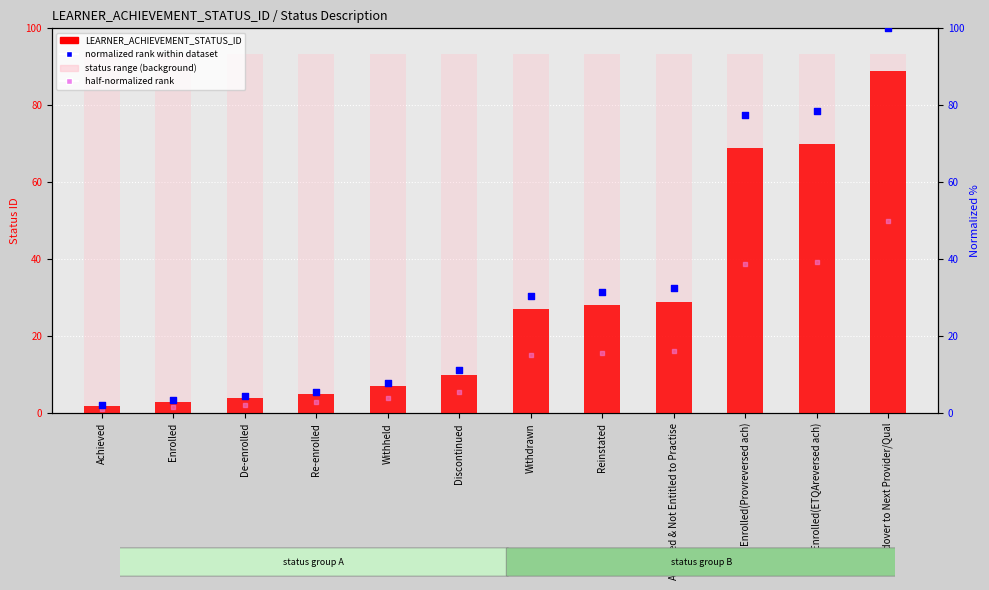

Which series reaches the minimum Y coordinate?

half-normalized rank